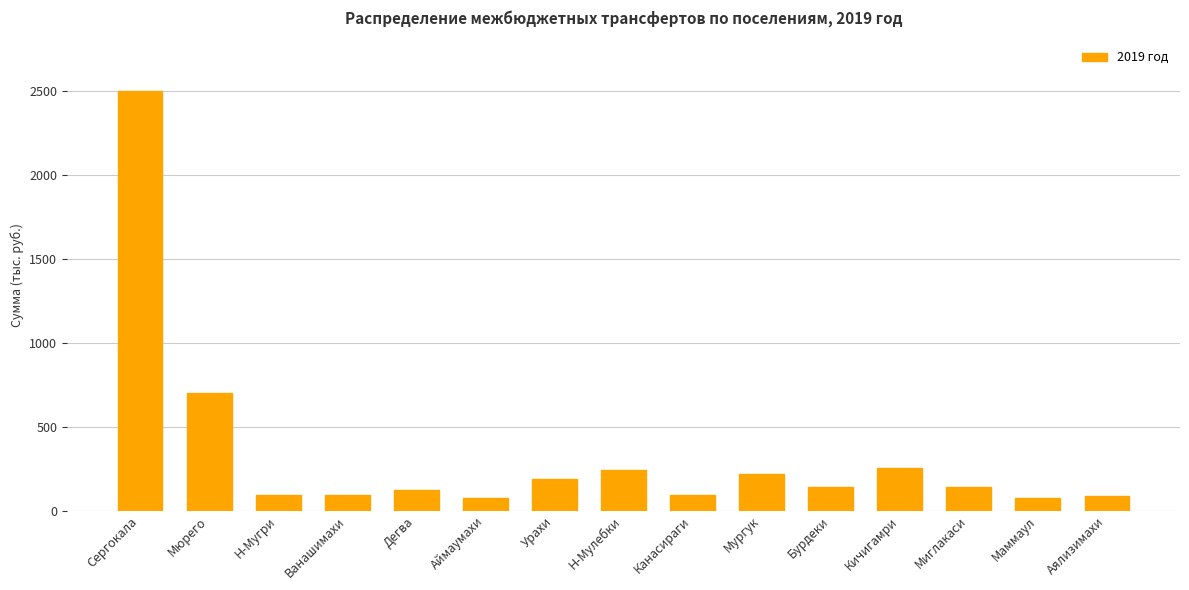

What is the sum of all values?

5010